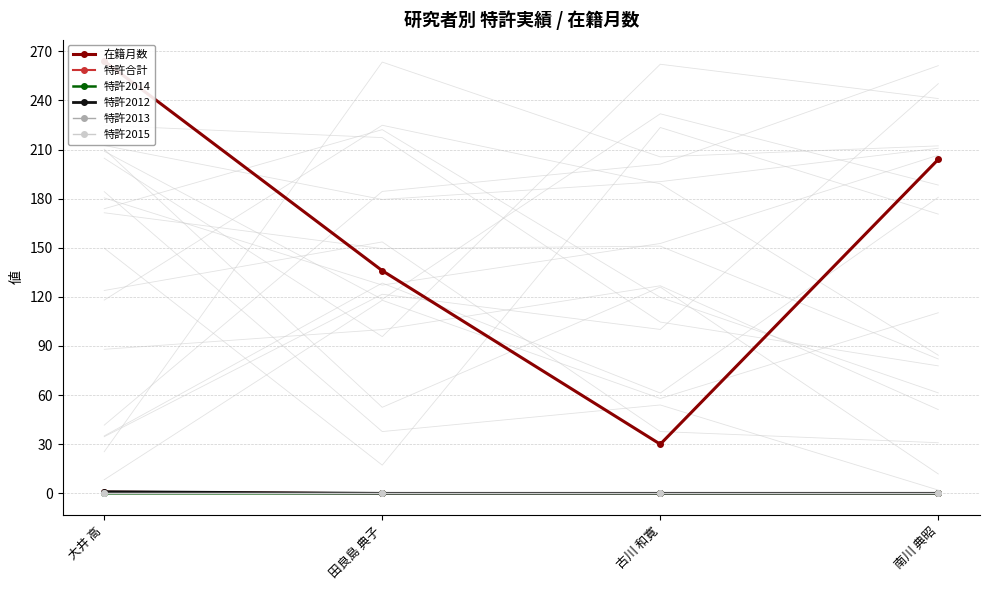

True or false: 特許2014 and 特許合計 intersect in this chart.

False